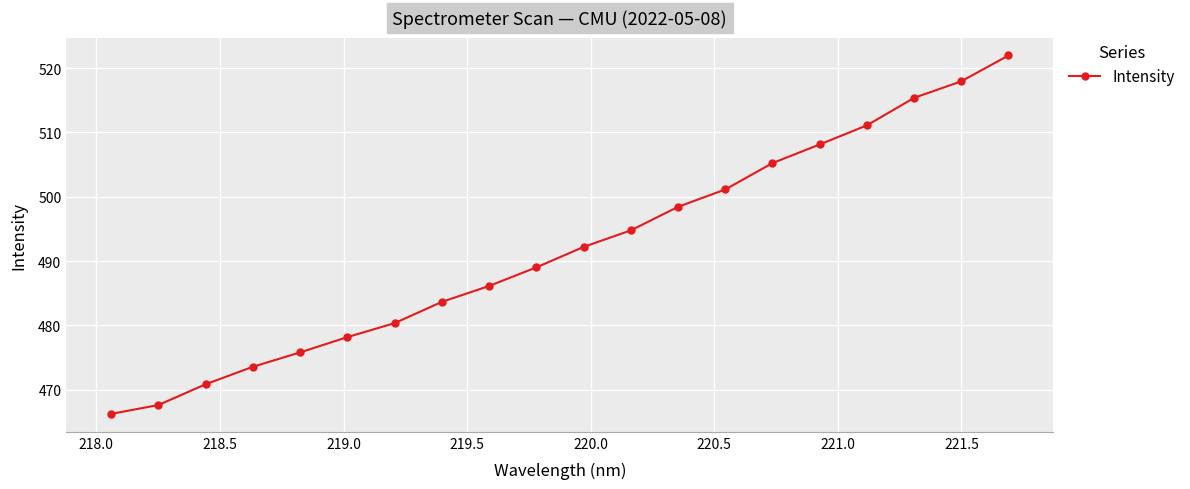

True or false: the data has more than 2 interior local peaks.

False